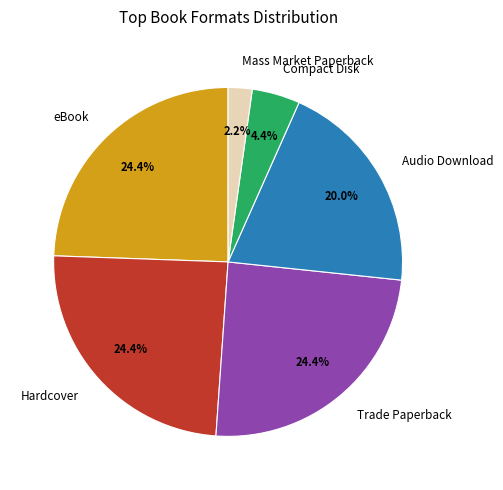

To the nearest percent, what is the difference between the Mass Market Paperback and Trade Paperback slice percentages?

22%